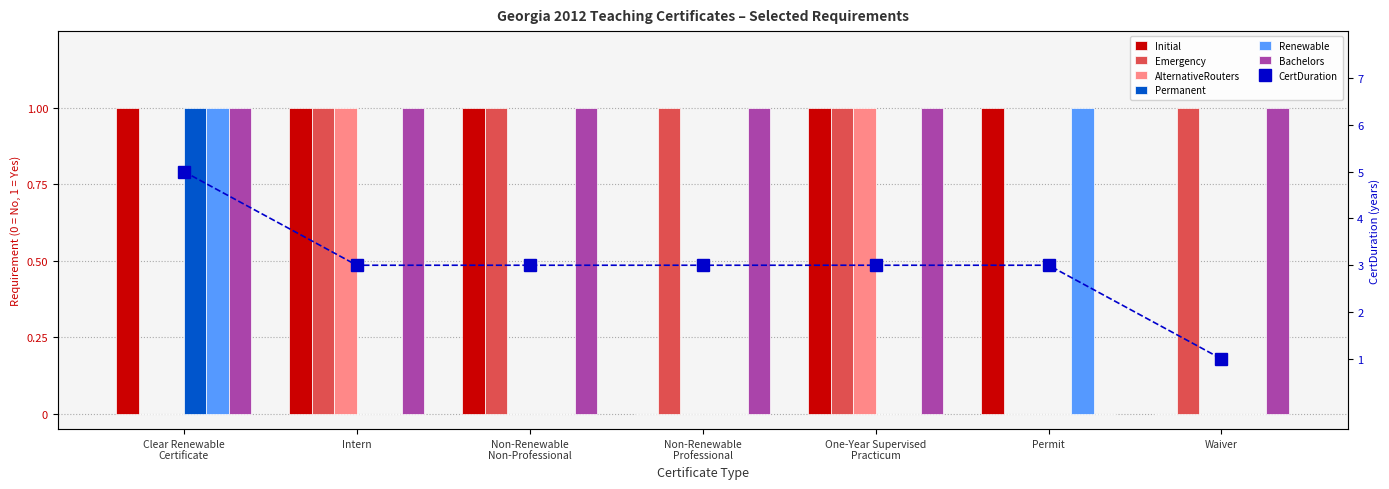

What is the sum of the Emergency values at Non-Renewable
Professional and Non-Renewable
Non-Professional?

2